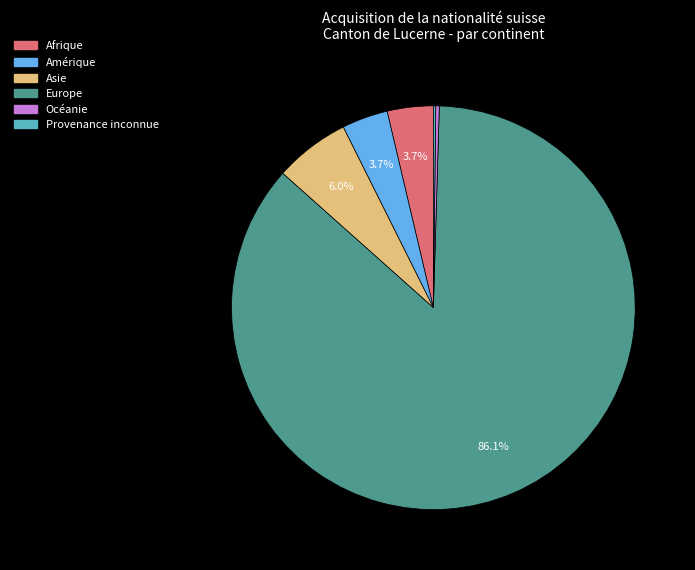

Which category has the biggest portion of the pie?

Europe